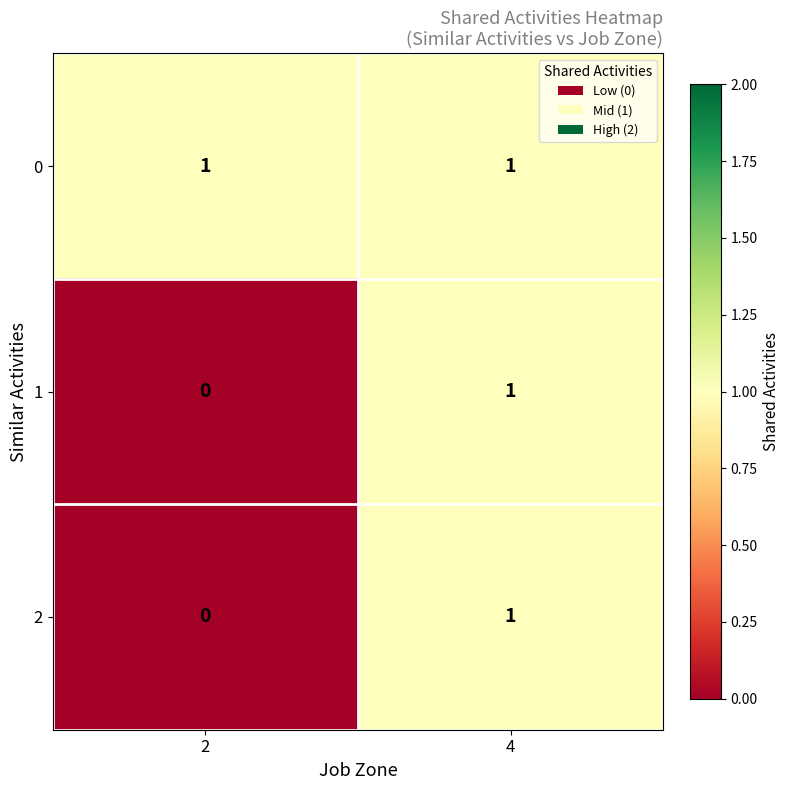

Rank the categories by 2 value from lowest to highest.

2, 4